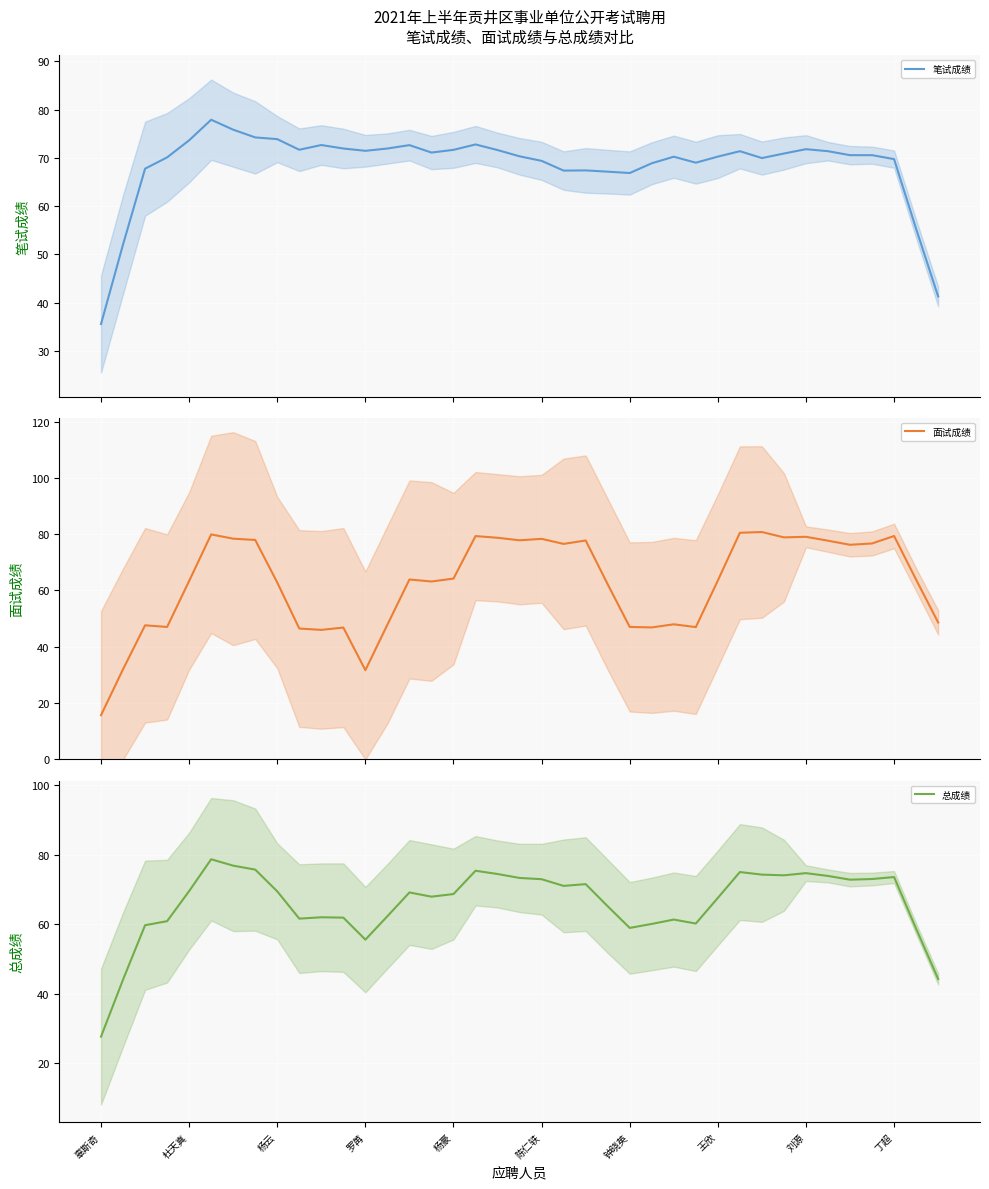

Is it true that 总成绩 equals 15.5 at 罗苒?

False